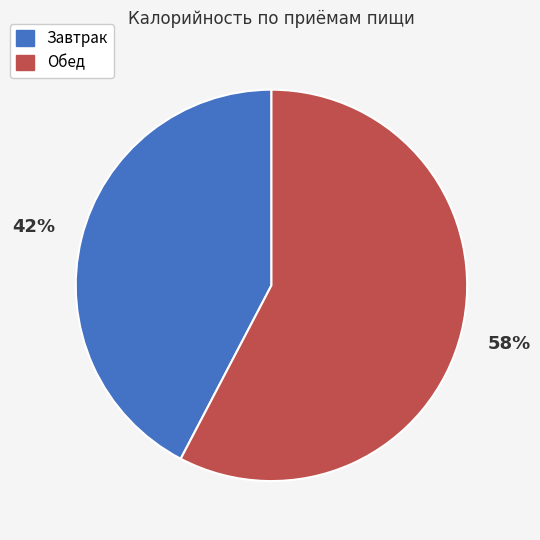

Combined, do Обед and Завтрак account for over 50%?

Yes